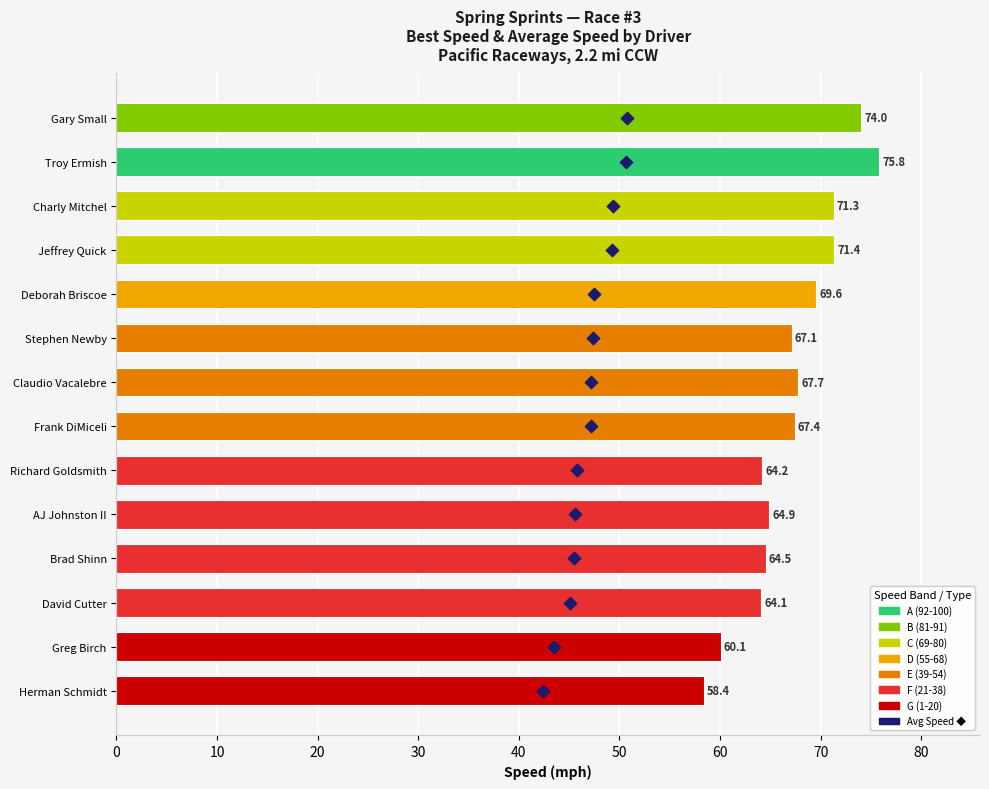

Which series reaches the maximum Y coordinate?

Best Speed (mph)